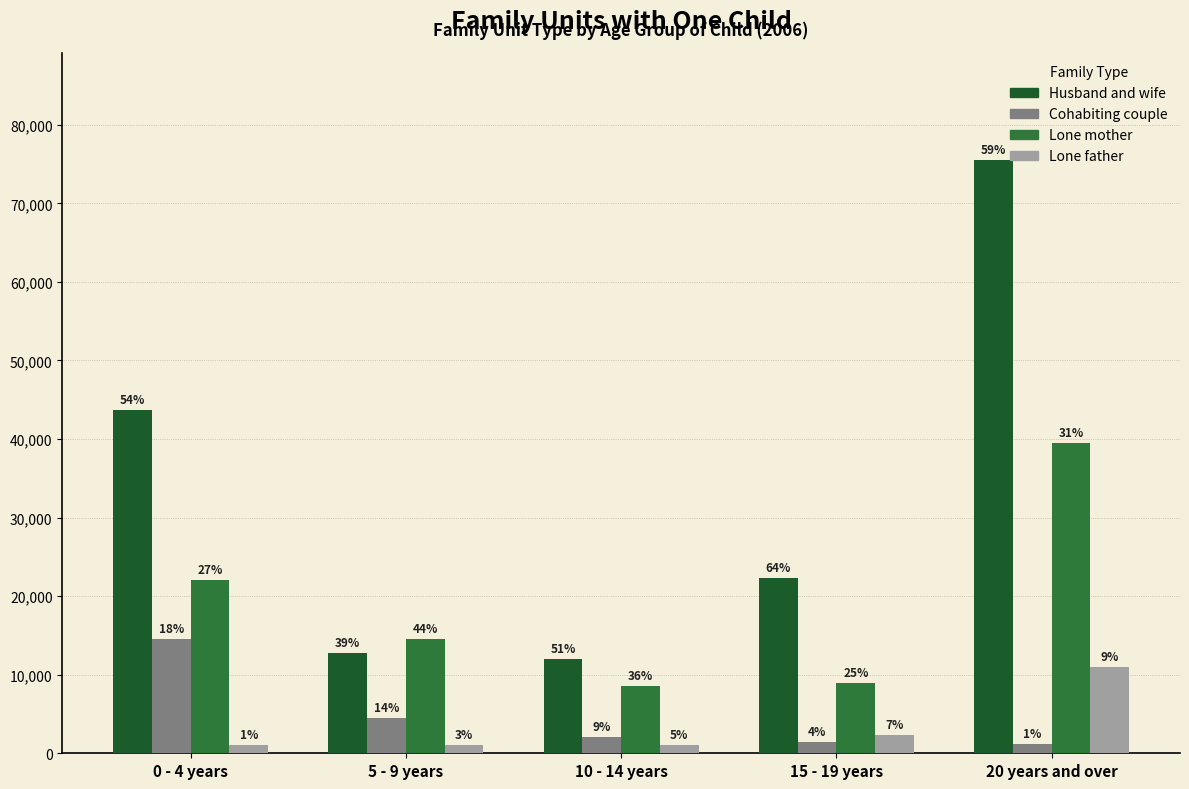

Which series has the widest spread of values?

Husband and wife